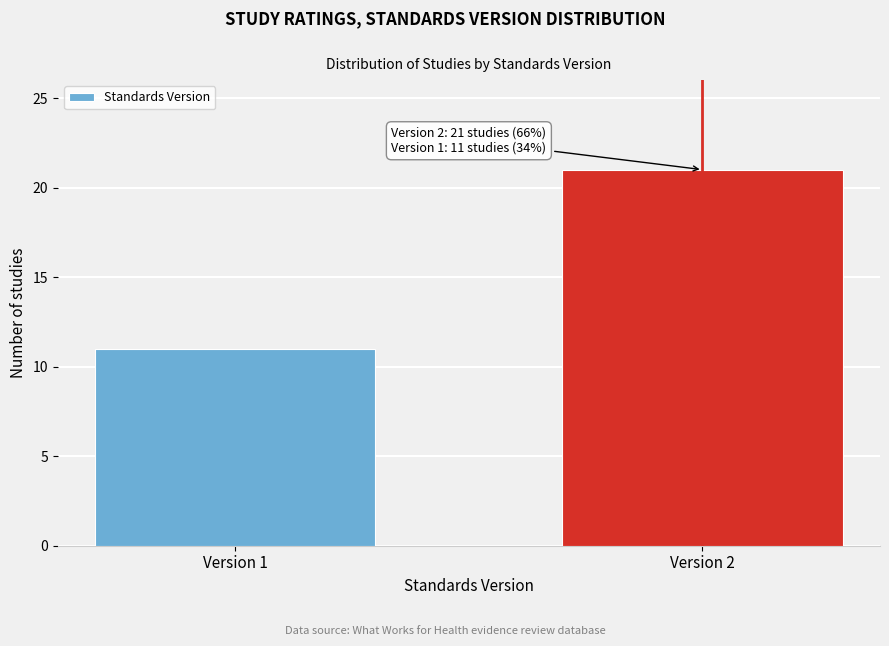

Reading left to right, what are all the values shown in this chart?

11	21